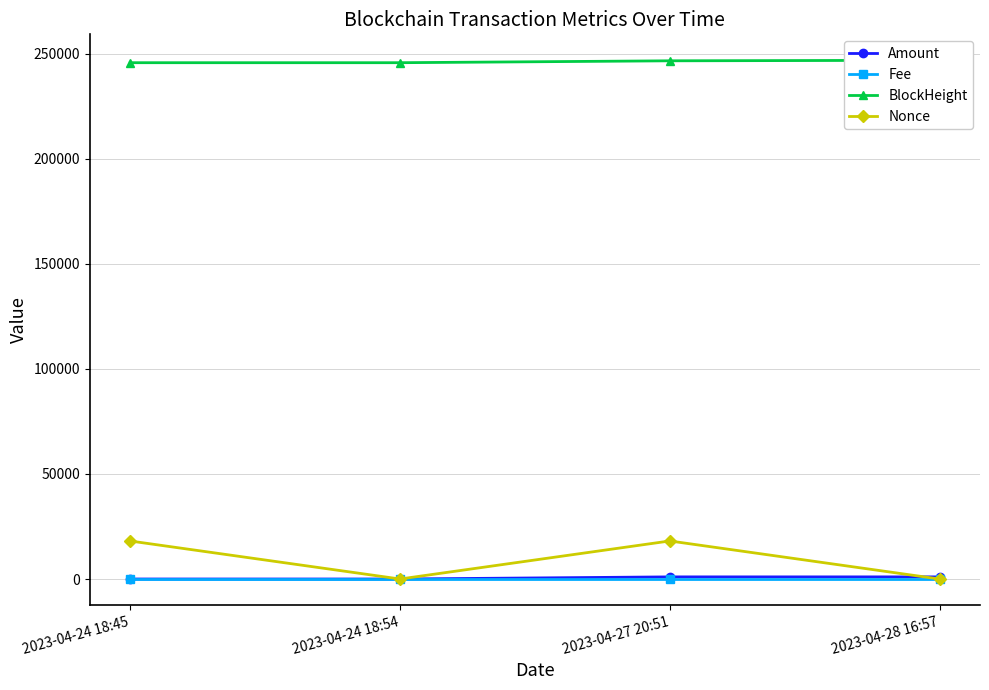

Reading left to right, transcribe all the data shown in this chart.

Amount: 8.5	7.5	1016.8	1016.8
Fee: 0.0	0.0	0.0	0.0
BlockHeight: 245714.0	245716.0	246617.0	246873.0
Nonce: 18090.0	0.0	18111.0	1.0